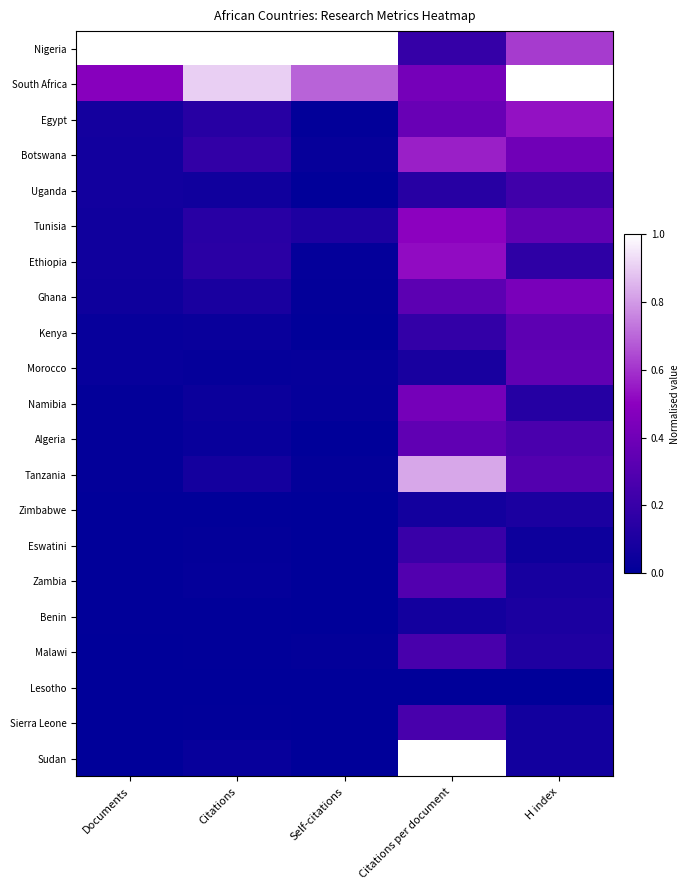

Reading left to right, what are all the values shown in this chart?

Nigeria: Documents=1.0	Citations=1.0	Self-citations=1.0	Citations per document=0.2	H index=0.6
South Africa: Documents=0.5	Citations=0.9	Self-citations=0.7	Citations per document=0.4	H index=1.0
Egypt: Documents=0.1	Citations=0.1	Self-citations=0.0	Citations per document=0.4	H index=0.5
Botswana: Documents=0.1	Citations=0.2	Self-citations=0.0	Citations per document=0.6	H index=0.4
Uganda: Documents=0.1	Citations=0.1	Self-citations=0.0	Citations per document=0.1	H index=0.2
Tunisia: Documents=0.1	Citations=0.1	Self-citations=0.1	Citations per document=0.5	H index=0.3
Ethiopia: Documents=0.1	Citations=0.2	Self-citations=0.0	Citations per document=0.5	H index=0.2
Ghana: Documents=0.1	Citations=0.1	Self-citations=0.0	Citations per document=0.3	H index=0.4
Kenya: Documents=0.0	Citations=0.0	Self-citations=0.0	Citations per document=0.2	H index=0.3
Morocco: Documents=0.0	Citations=0.0	Self-citations=0.0	Citations per document=0.1	H index=0.3
Namibia: Documents=0.0	Citations=0.0	Self-citations=0.0	Citations per document=0.4	H index=0.1
Algeria: Documents=0.0	Citations=0.0	Self-citations=0.0	Citations per document=0.3	H index=0.3
Tanzania: Documents=0.0	Citations=0.1	Self-citations=0.0	Citations per document=0.8	H index=0.3
Zimbabwe: Documents=0.0	Citations=0.0	Self-citations=0.0	Citations per document=0.1	H index=0.1
Eswatini: Documents=0.0	Citations=0.0	Self-citations=0.0	Citations per document=0.2	H index=0.1
Zambia: Documents=0.0	Citations=0.0	Self-citations=0.0	Citations per document=0.3	H index=0.1
Benin: Documents=0.0	Citations=0.0	Self-citations=0.0	Citations per document=0.1	H index=0.1
Malawi: Documents=0.0	Citations=0.0	Self-citations=0.0	Citations per document=0.3	H index=0.1
Lesotho: Documents=0.0	Citations=0.0	Self-citations=0.0	Citations per document=0.0	H index=0.0
Sierra Leone: Documents=0.0	Citations=0.0	Self-citations=0.0	Citations per document=0.3	H index=0.1
Sudan: Documents=0.0	Citations=0.0	Self-citations=0.0	Citations per document=1.0	H index=0.1